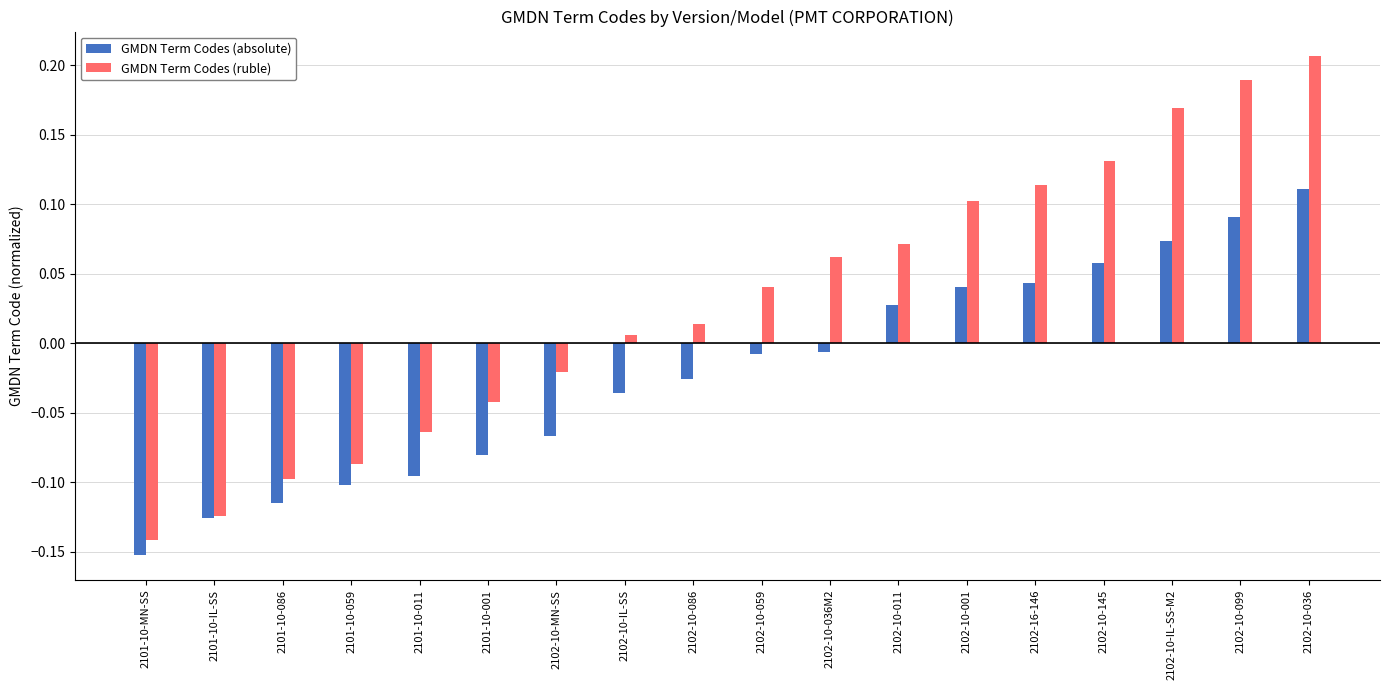

The GMDN Term Codes (absolute) series shows -0.1 at 2101-10-MN-SS. True or false?

False